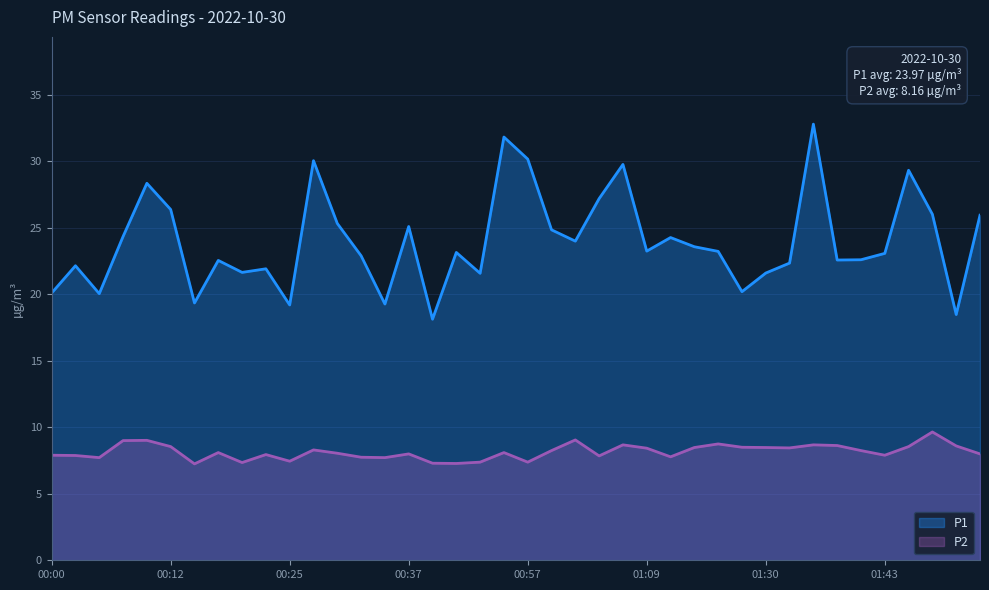

What is the maximum value shown in the chart?

32.8